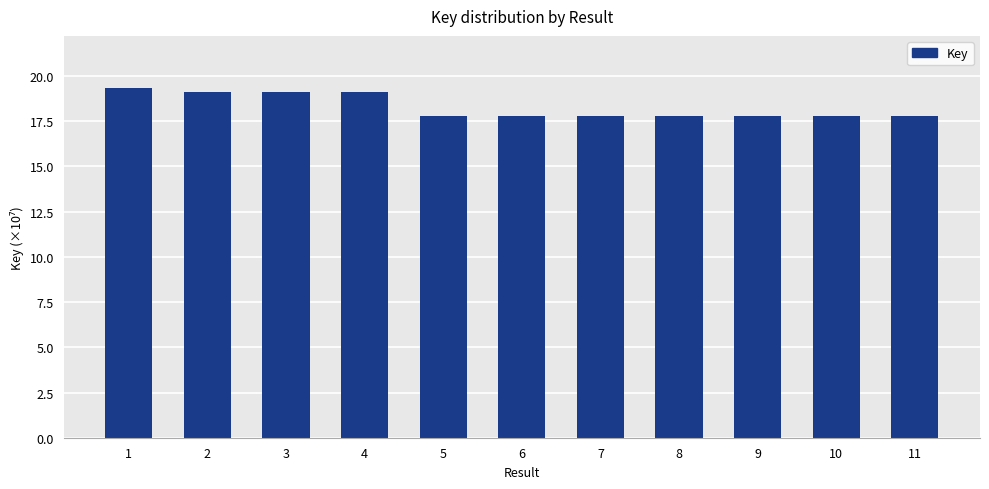

The chart shows a value of 17.8 at 8. True or false?

True